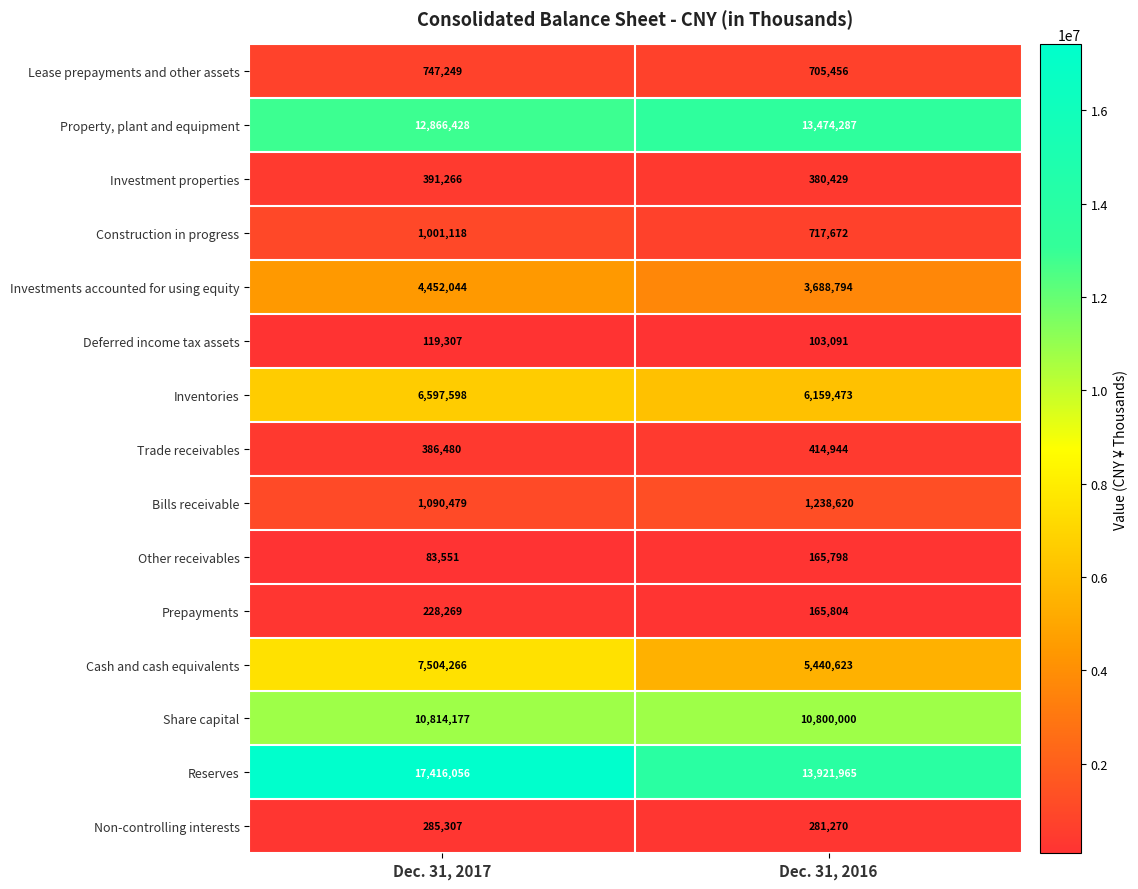

Reading left to right, transcribe all the data shown in this chart.

Lease prepayments and other assets: 747249	705456
Property, plant and equipment: 12866428	13474287
Investment properties: 391266	380429
Construction in progress: 1001118	717672
Investments accounted for using equity: 4452044	3688794
Deferred income tax assets: 119307	103091
Inventories: 6597598	6159473
Trade receivables: 386480	414944
Bills receivable: 1090479	1238620
Other receivables: 83551	165798
Prepayments: 228269	165804
Cash and cash equivalents: 7504266	5440623
Share capital: 10814177	10800000
Reserves: 17416056	13921965
Non-controlling interests: 285307	281270